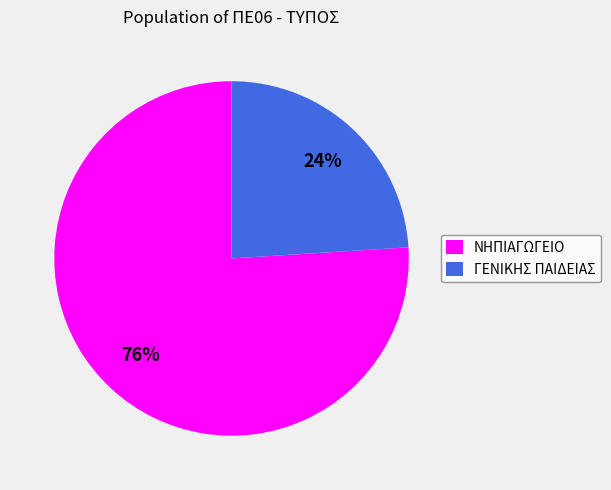

What percentage is the ΝΗΠΙΑΓΩΓΕΙΟ slice, to the nearest percent?

76%